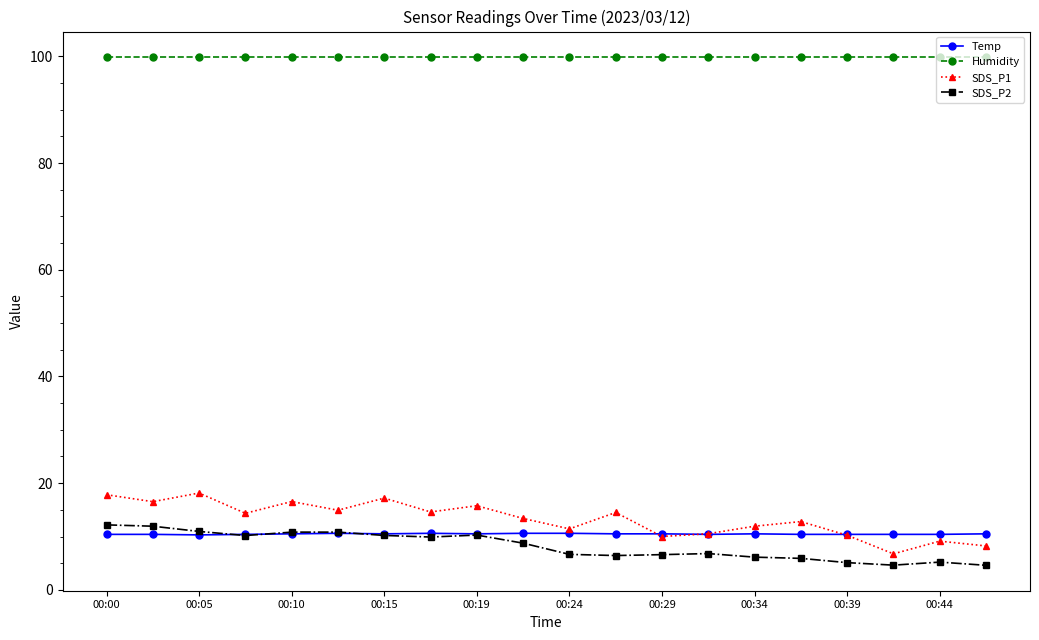

What is the minimum value shown in the chart?

4.6